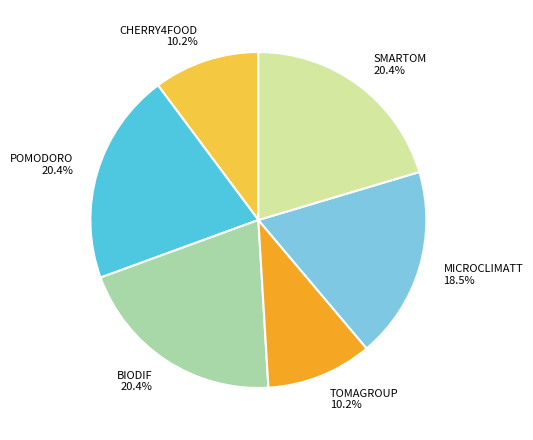

How many slices are in this pie chart?

6